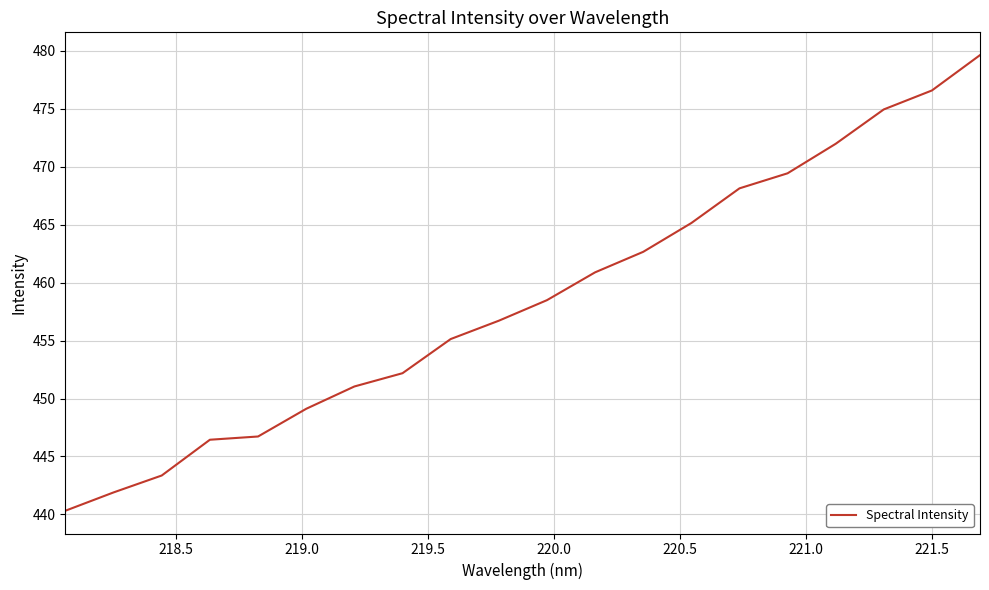

What is the smallest value displayed?

440.3